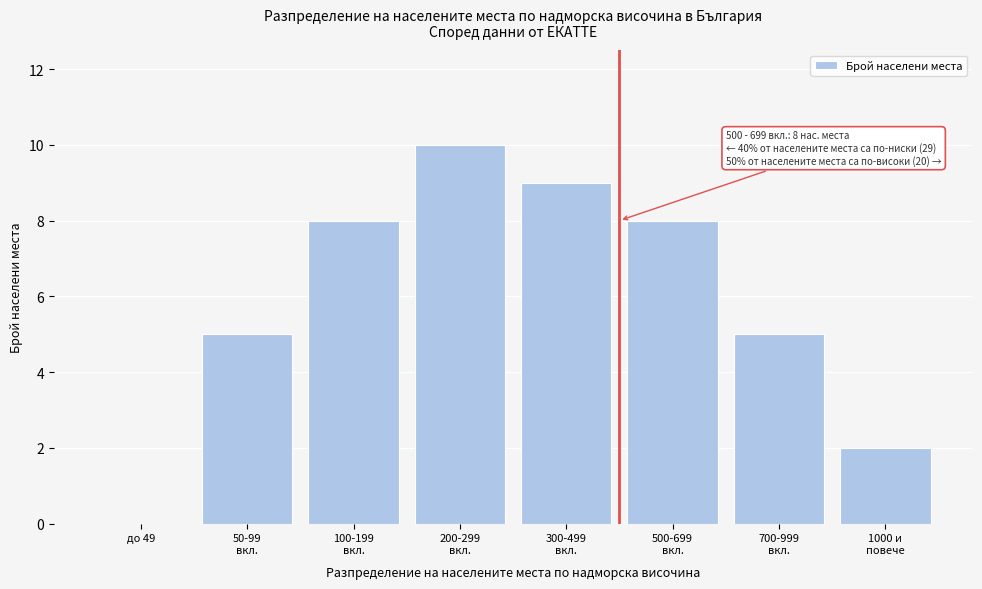

What is the maximum value shown in the chart?

10